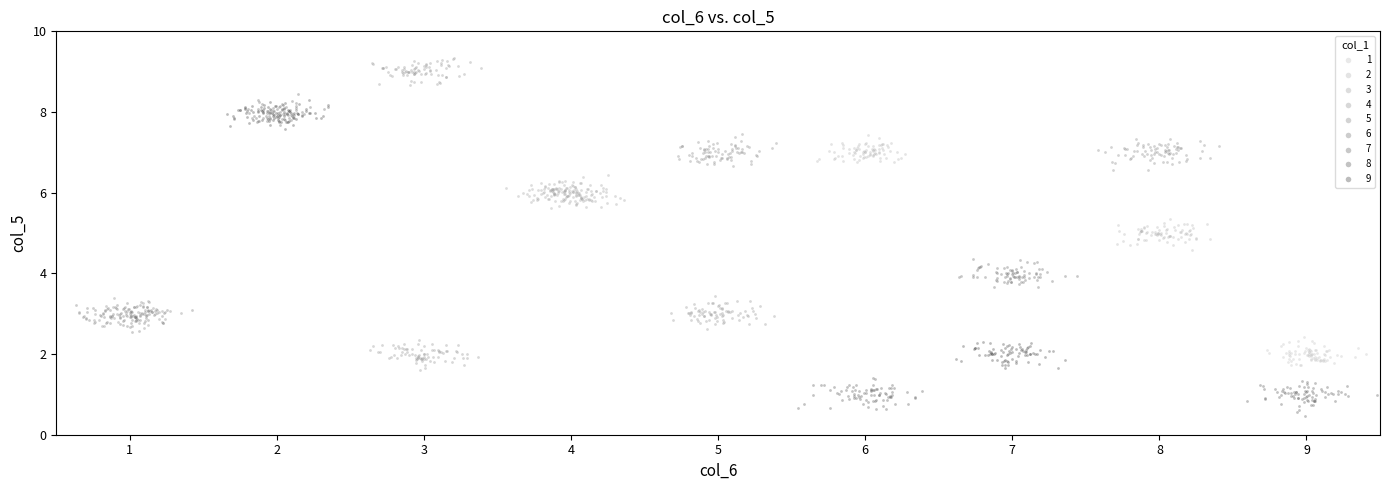

Which series reaches the maximum Y coordinate?

4